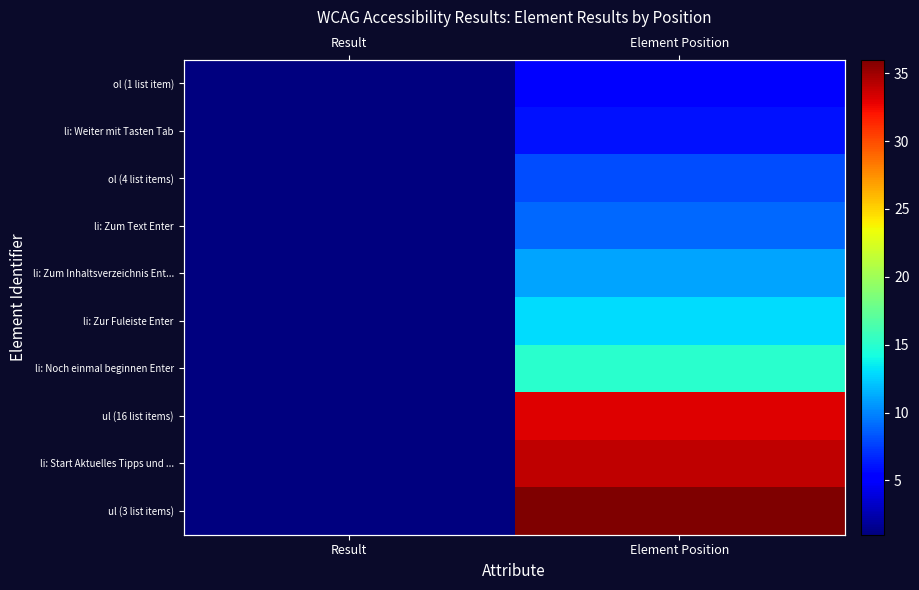

The value of ul (16 list items) at Result is 1. True or false?

True